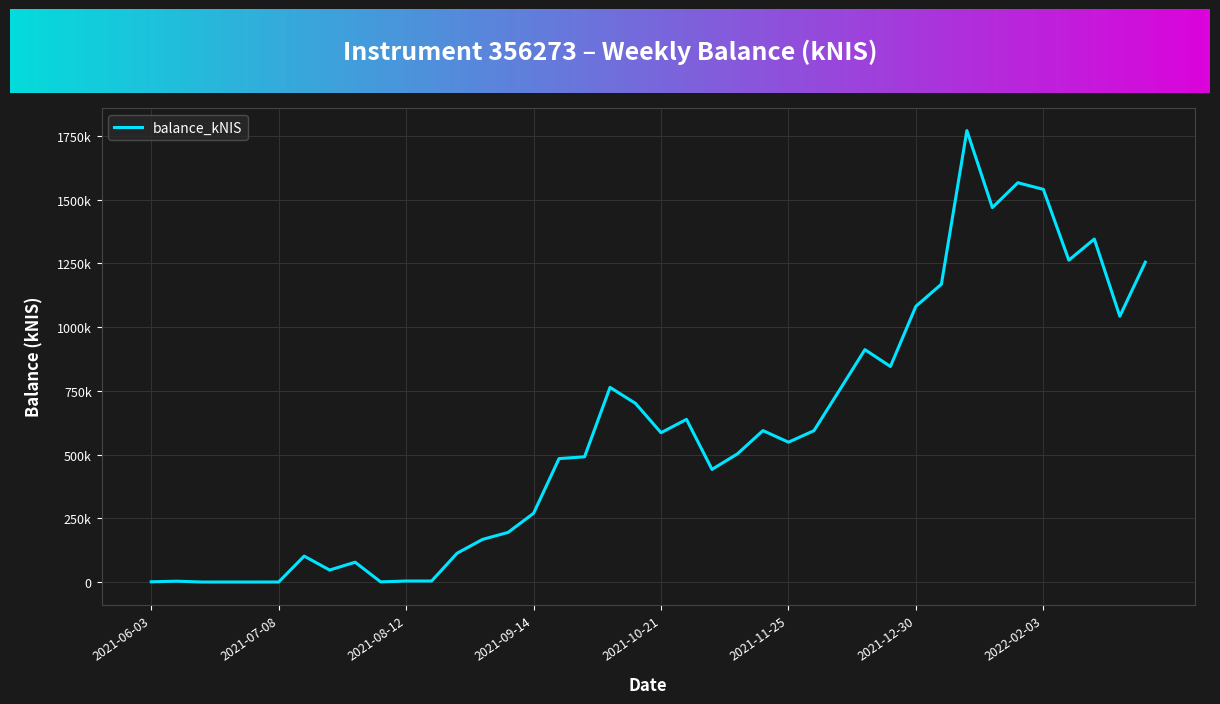

Reading left to right, extract all data points from this chart.

2021-06-03=918.4	2021-06-10=3260.4	2021-06-17=0.0	2021-06-24=39.7	2021-07-01=0.0	2021-07-08=81.5	2021-07-15=101719.0	2021-07-22=47081.9	2021-07-29=77751.0	2021-08-05=630.5	2021-08-12=3937.3	2021-08-19=3940.0	2021-08-26=113074.6	2021-09-02=167314.4	2021-09-09=194666.4	2021-09-14=269667.0	2021-09-23=484324.8	2021-09-30=491330.0	2021-10-07=763703.4	2021-10-14=700927.1	2021-10-21=585870.4	2021-10-28=638189.8	2021-11-04=441951.0	2021-11-11=503027.0	2021-11-18=594185.7	2021-11-25=548679.6	2021-12-02=593839.8	2021-12-09=752370.9	2021-12-16=911776.8	2021-12-23=845760.9	2021-12-30=1081960.6	2022-01-06=1168652.7	2022-01-13=1771403.6	2022-01-20=1469150.3	2022-01-27=1566735.2	2022-02-03=1540722.3	2022-02-10=1262792.0	2022-02-17=1345833.7	2022-02-24=1042921.5	2022-03-03=1254880.8